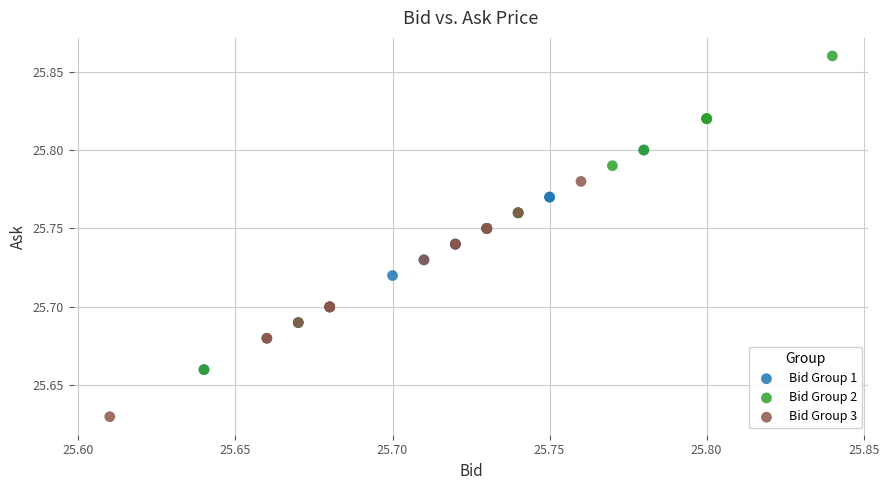

Which series has the largest Y range (max minus min)?

Bid Group 2